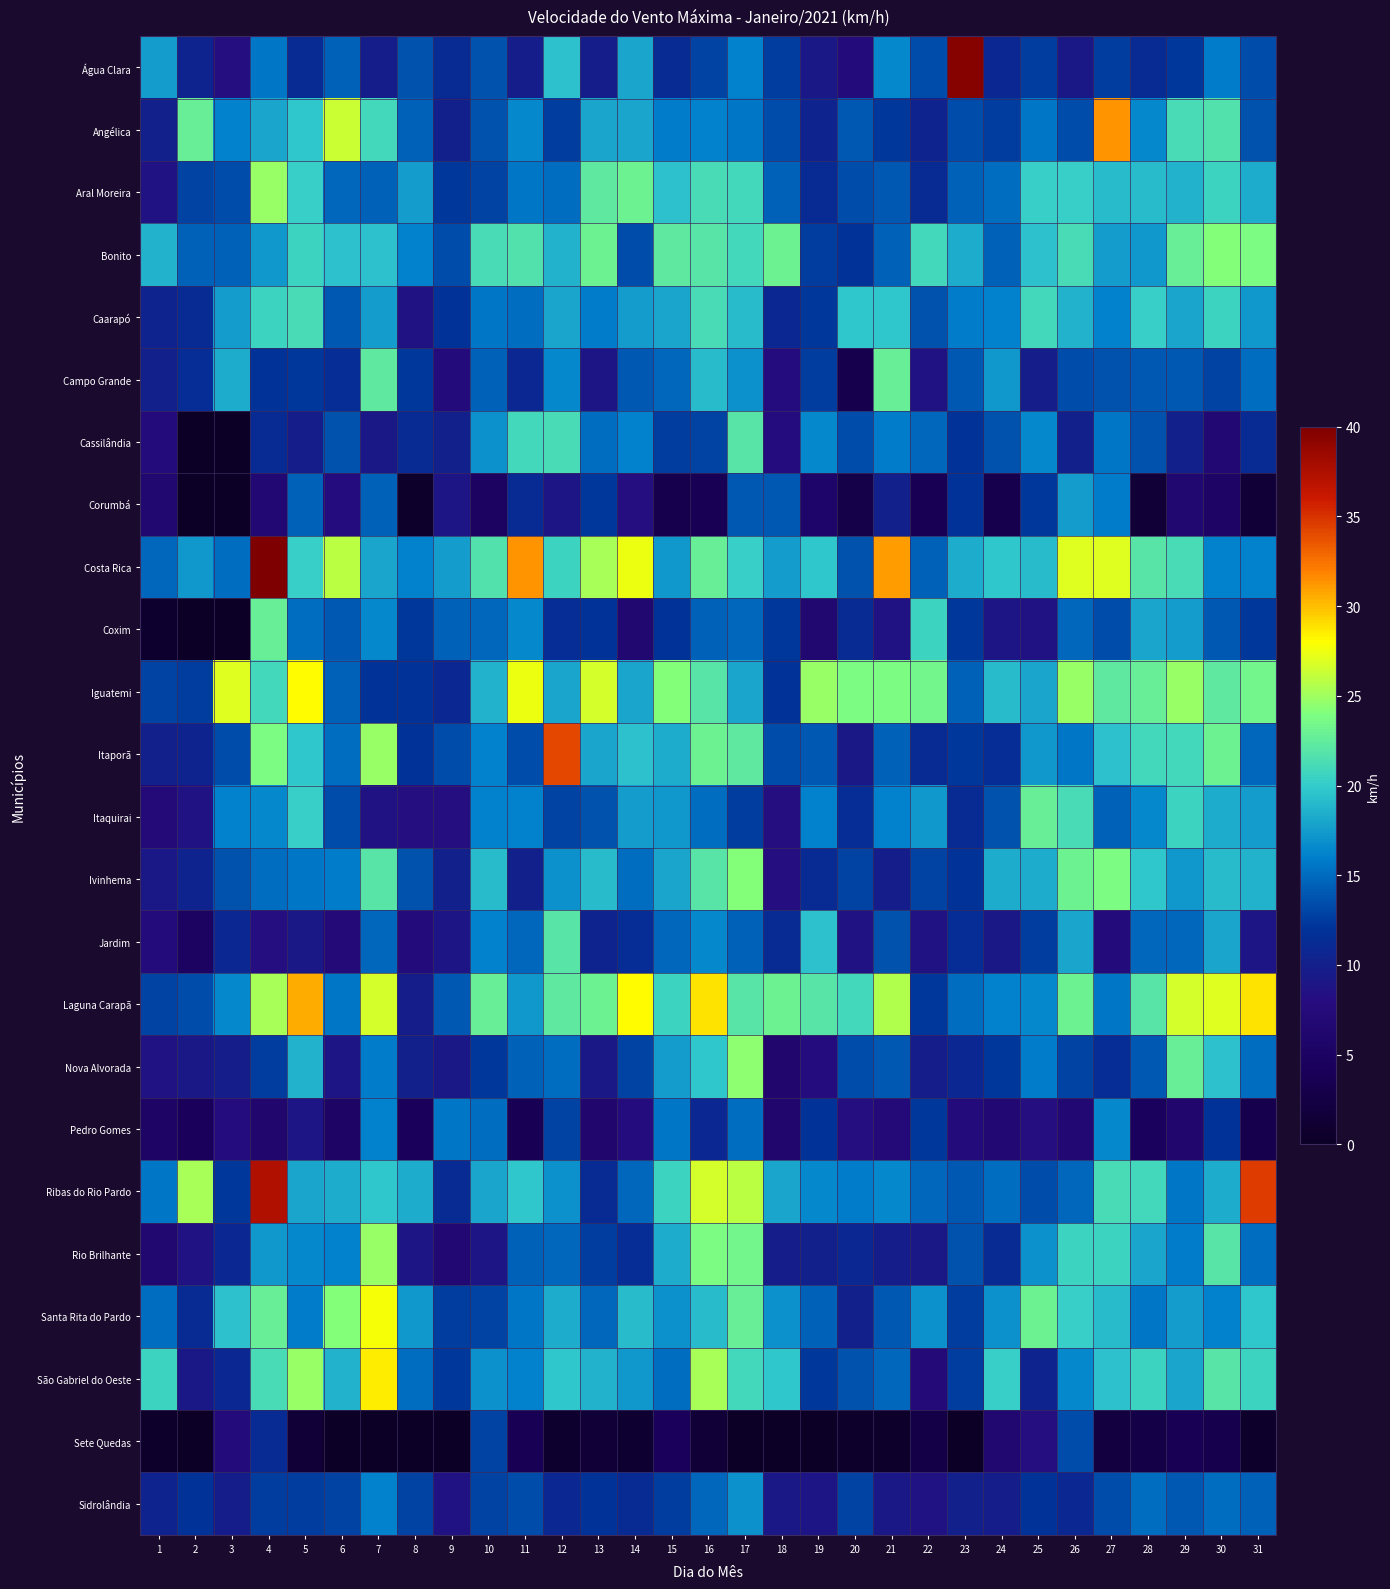

Count the number of data series in this chart.

24